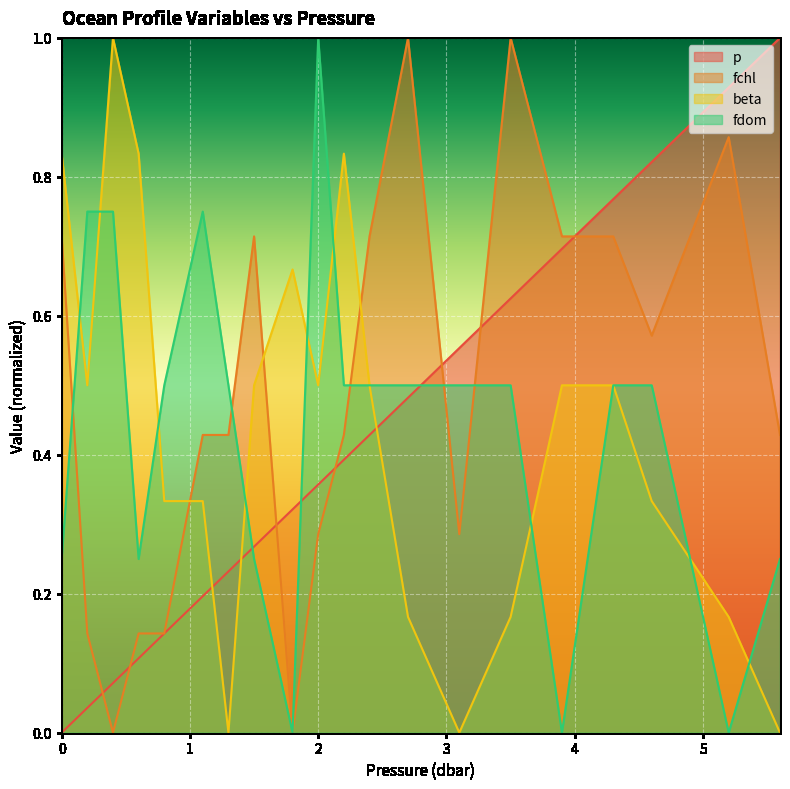

List the series in order of their peak value, lowest first.

p, fchl, beta, fdom